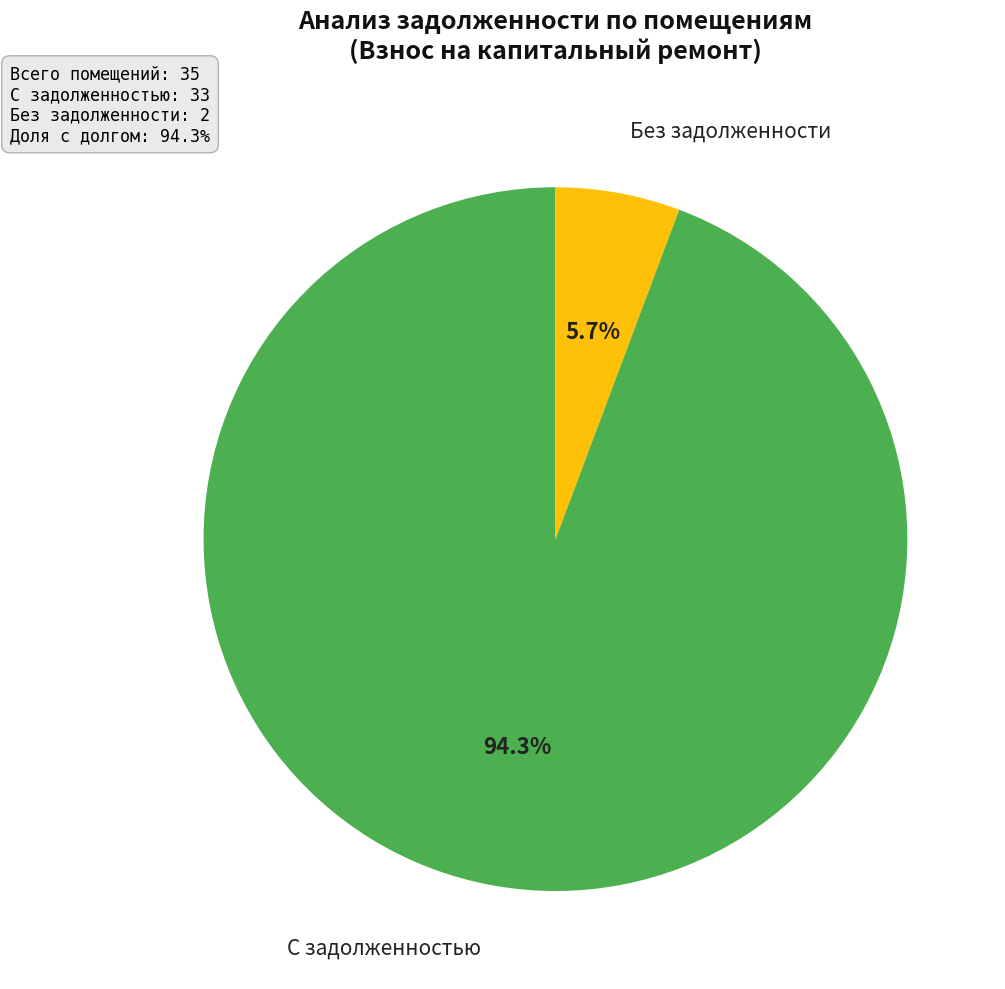

Is there a majority slice in this chart?

Yes